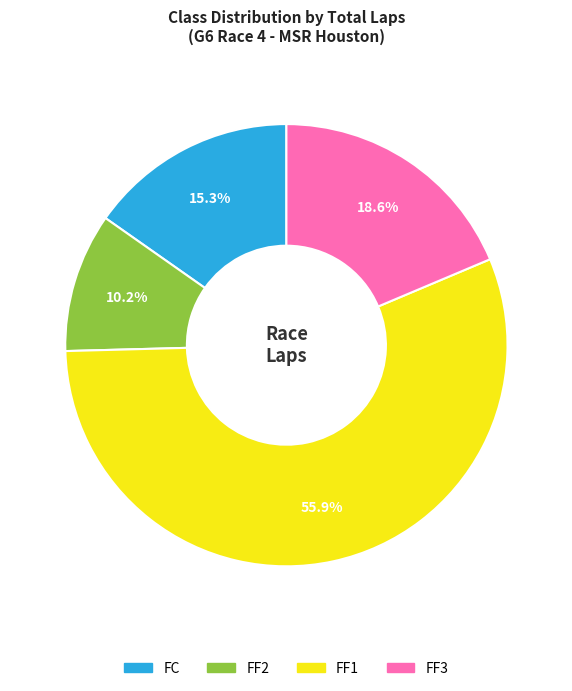

Is there any slice that represents more than half of the pie?

Yes